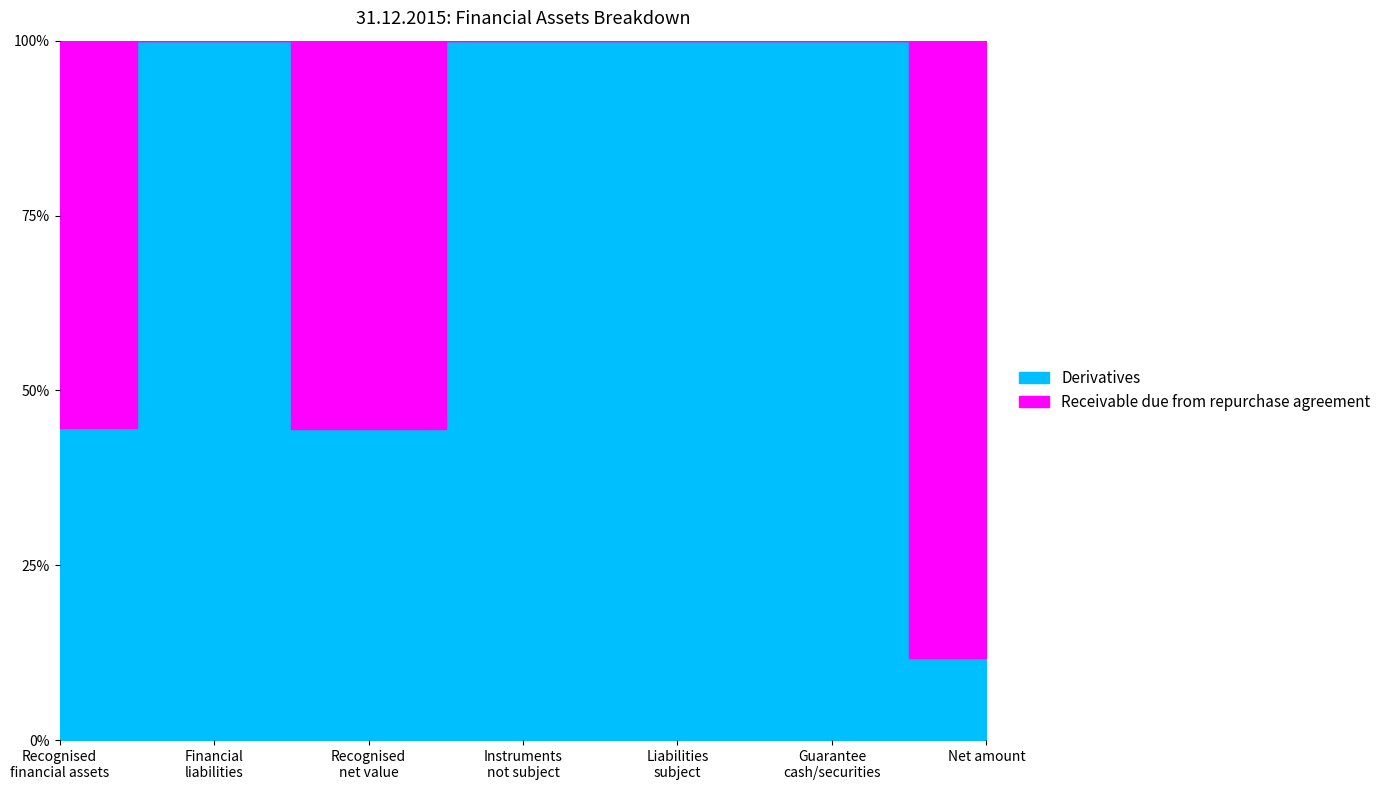

Does the chart display data point markers on the line(s)?

No